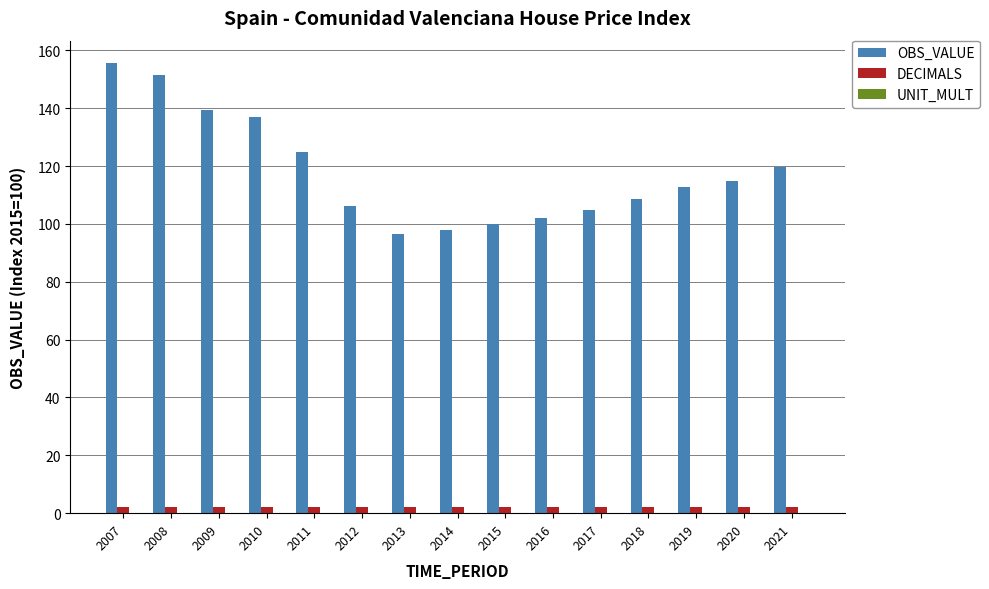

What is the greatest value displayed?

155.6